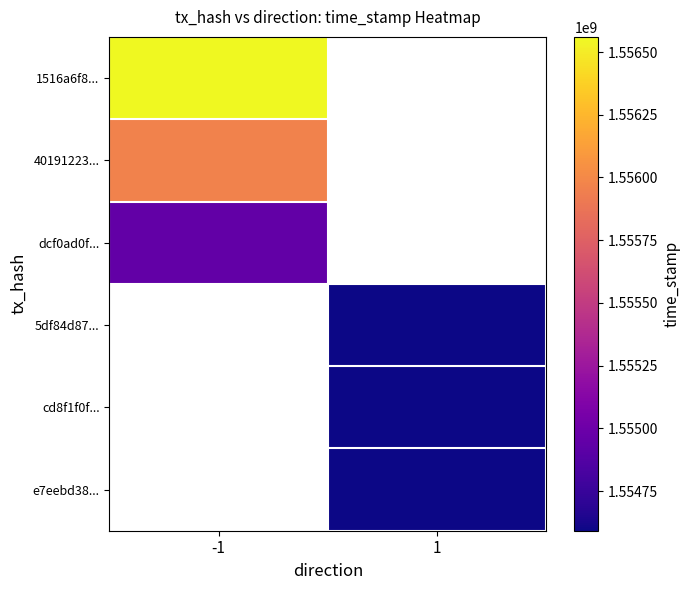

At how many categories does at least one series exceed 1555861421?

1